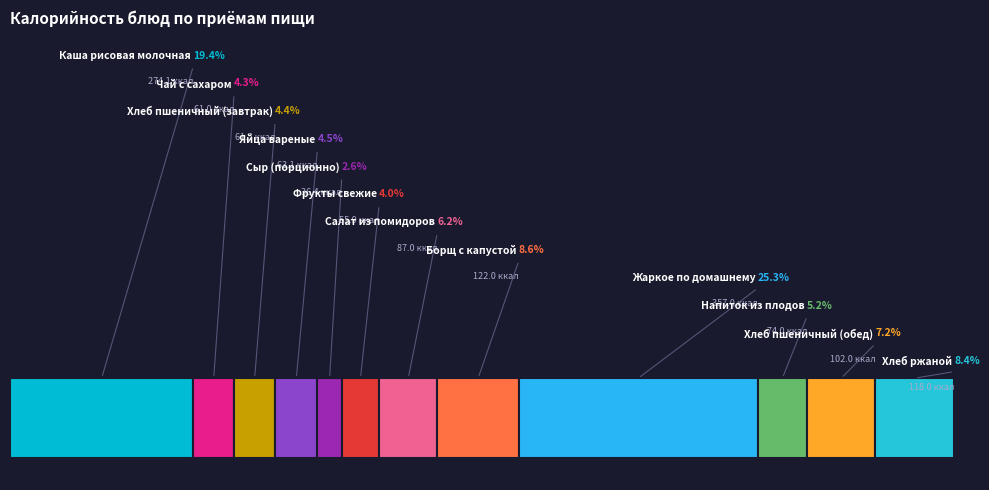

True or false: Хлеб ржаной accounts for 15% of the total.

False